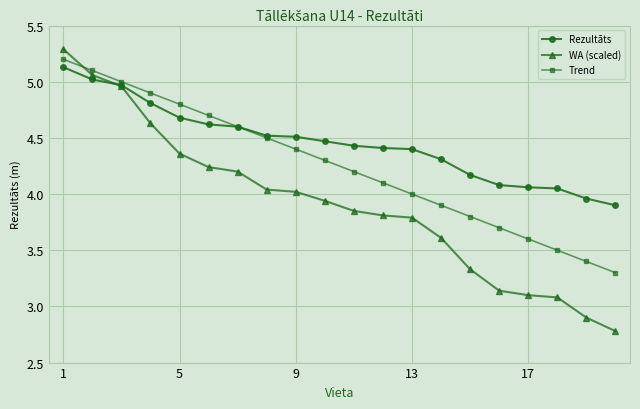

What is the value of the Trend point at the 17th from the left?

3.6